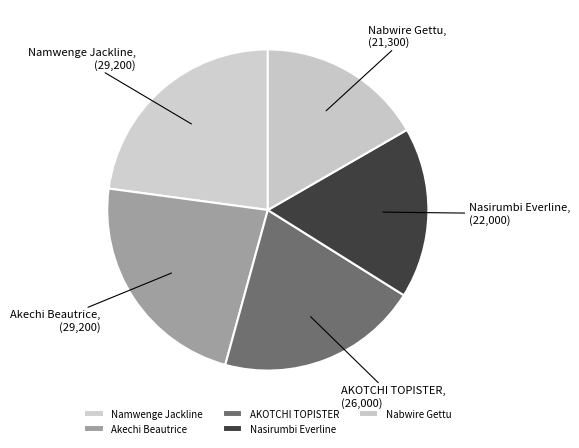

Is it true that Nasirumbi Everline is 11% of the pie?

False